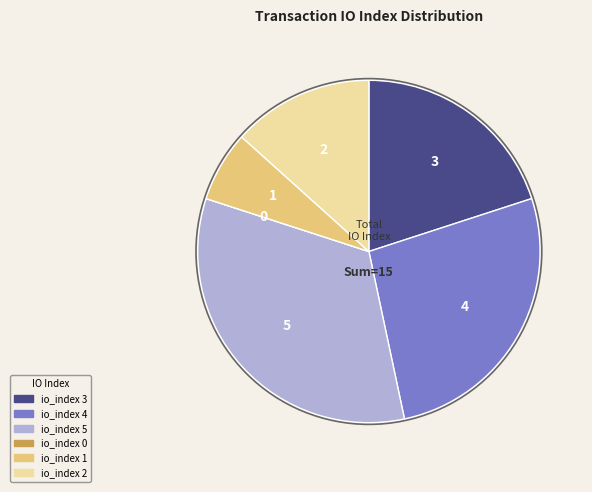

Do io_index 4 and io_index 2 together represent more than half of the pie?

No